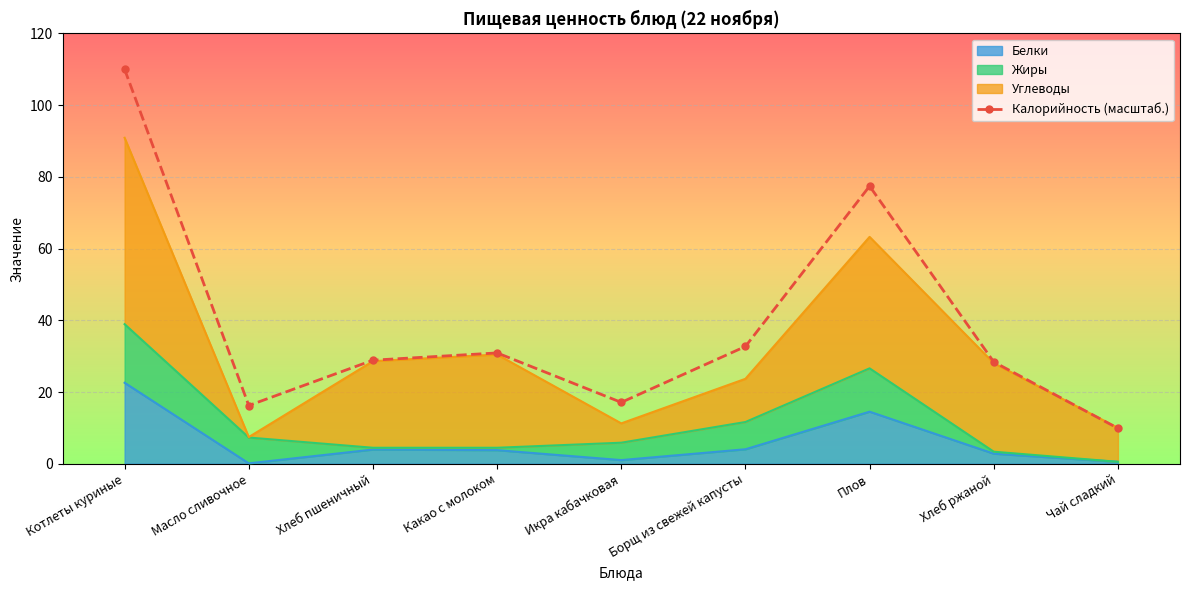

Count the number of values greater than 28.

6